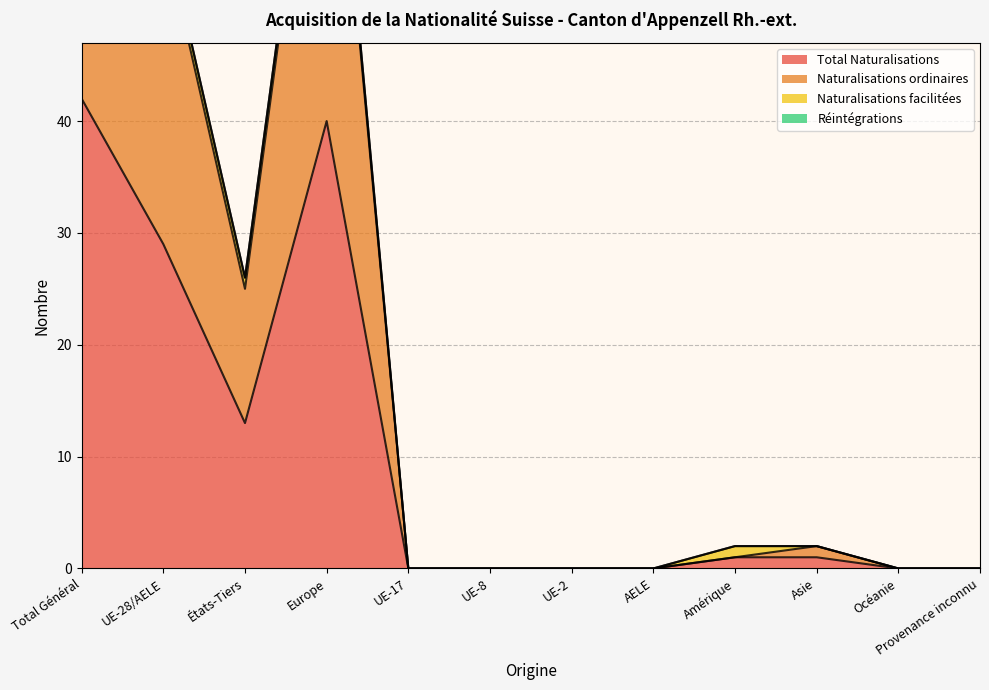

True or false: Naturalisations ordinaires and Total Naturalisations cross at least once.

False